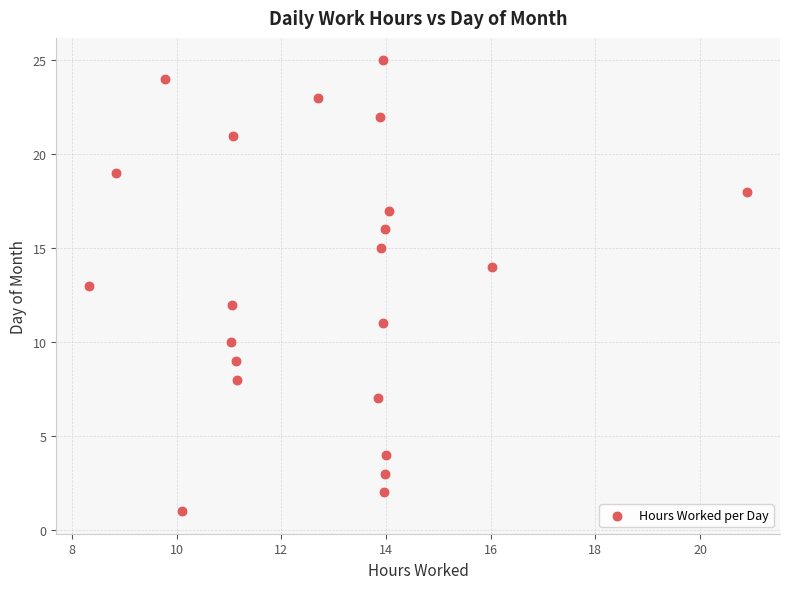

What is the range of Y values (max minus min)?

24